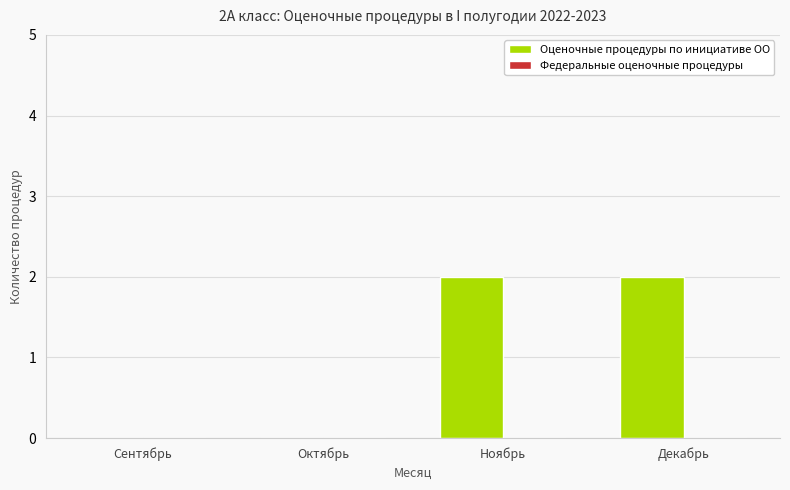

What is the sum of all values?

4